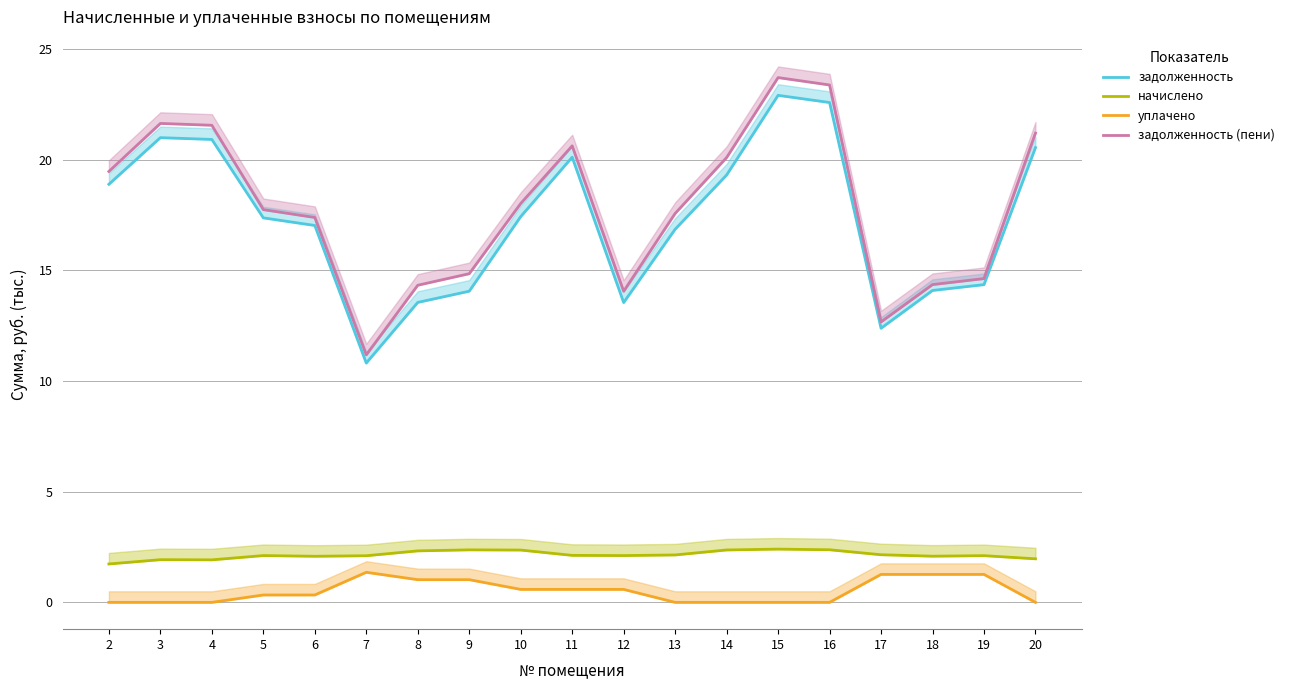

What is the difference between the задолженность (пени) values at 7 and 9?

3.7